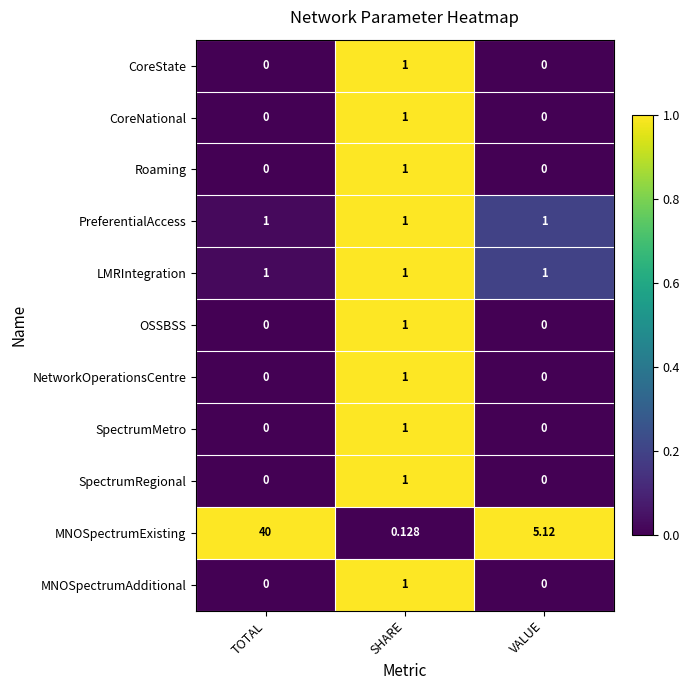

What is the spread (max minus min) of values at SHARE?

0.9